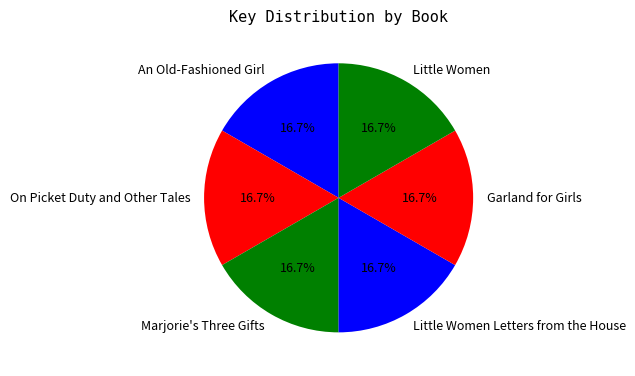

Is the sum of Marjorie's Three Gifts and Garland for Girls greater than half?

No